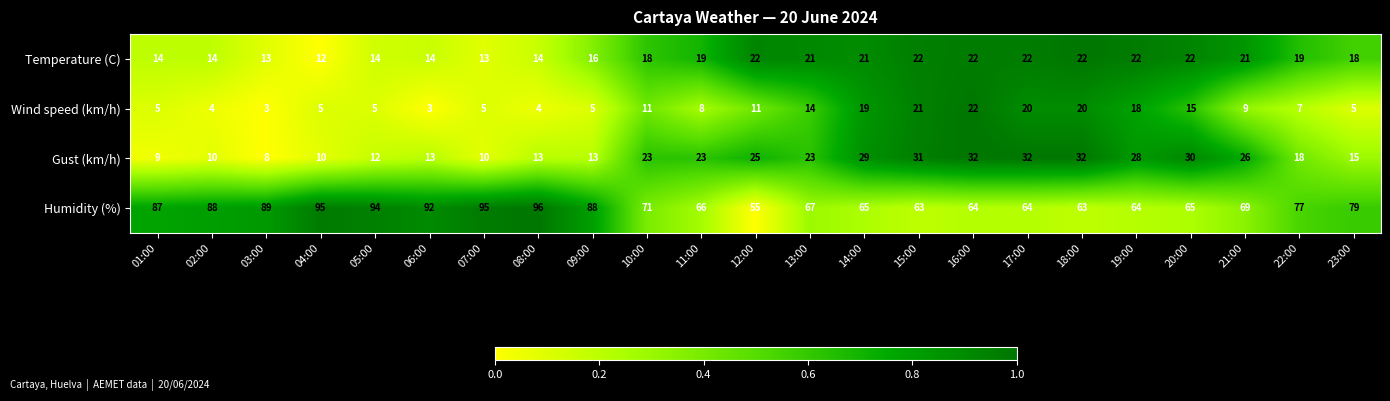

What is the average value of the Gust (km/h) series?

20